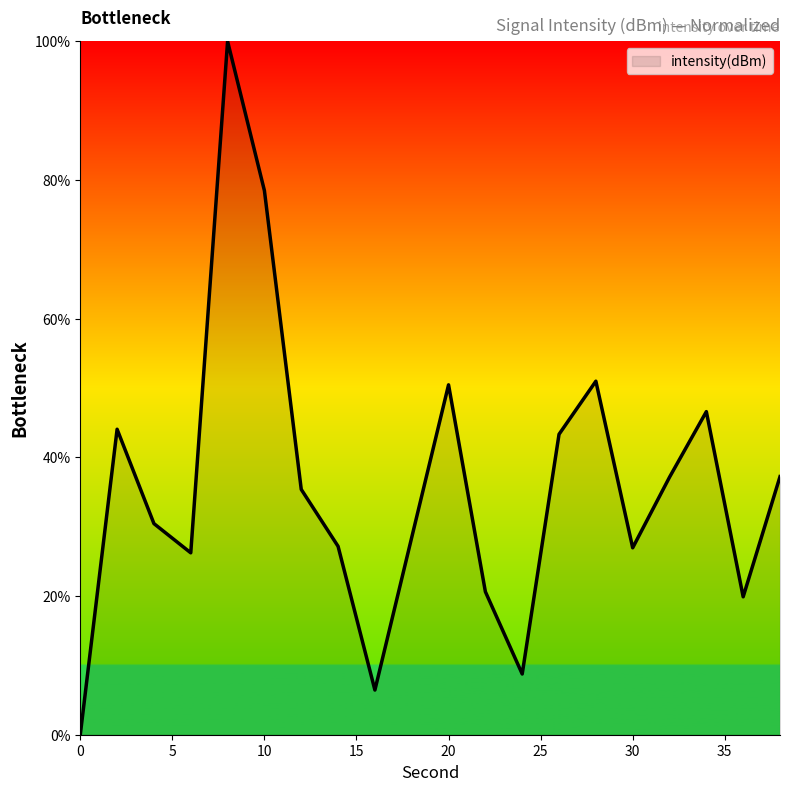

What is the difference between the maximum and minimum values?

100.0